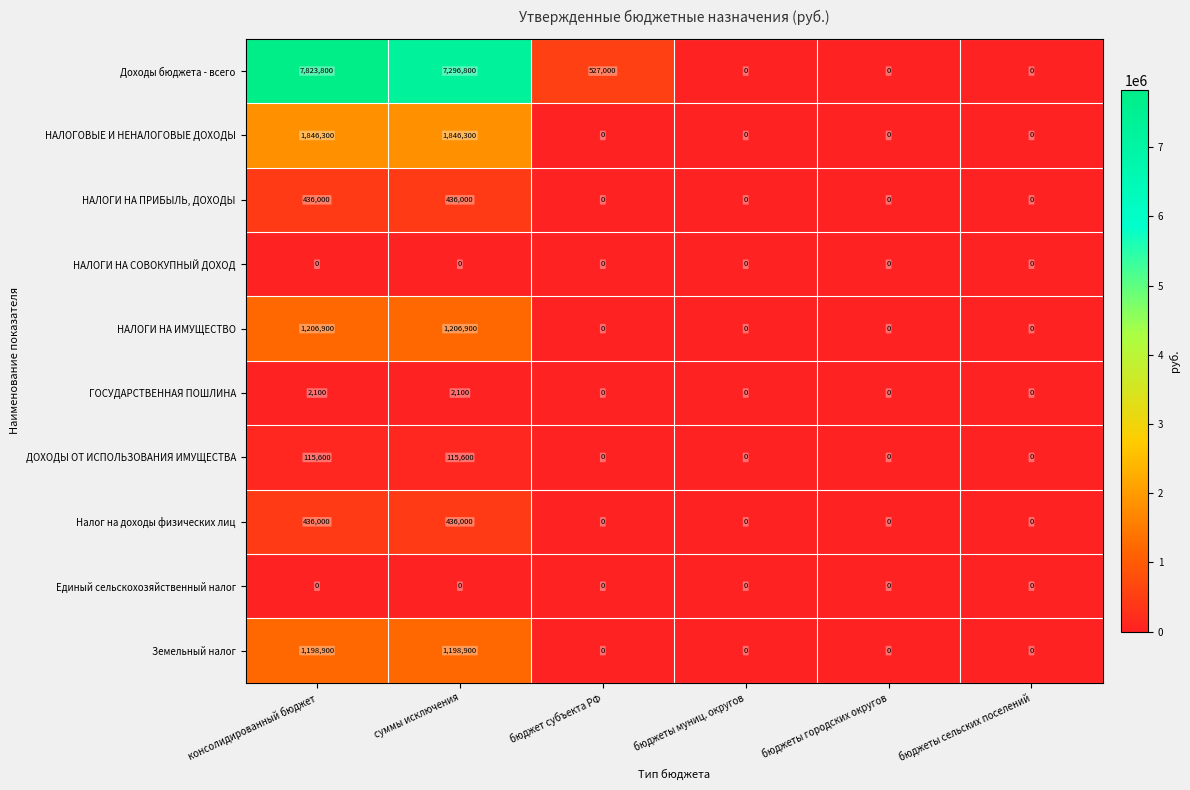

What is the sum of all НАЛОГИ НА ИМУЩЕСТВО values?

2413800